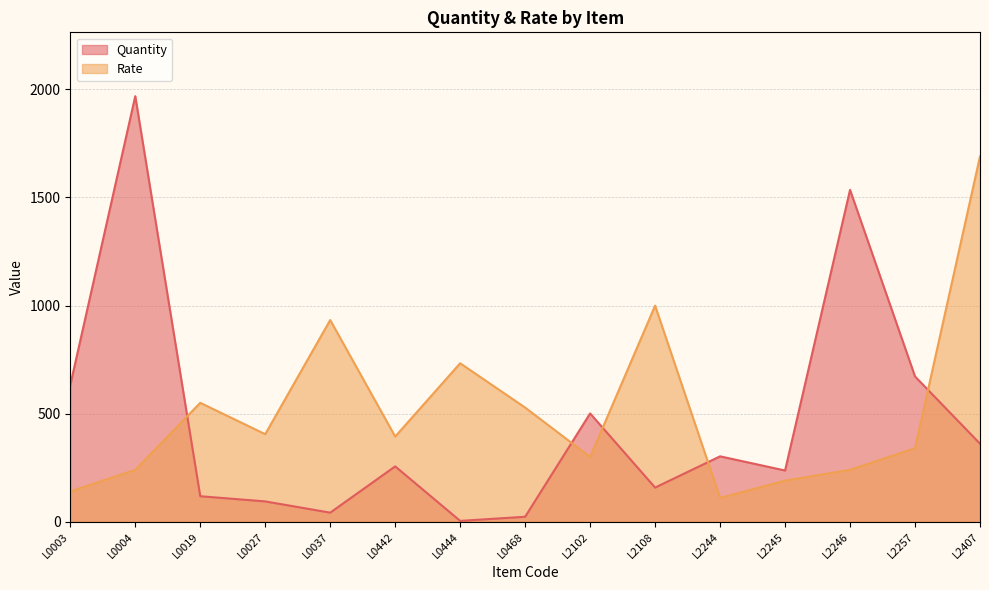

What is the value of the Quantity point at the 7th from the left?

4.0